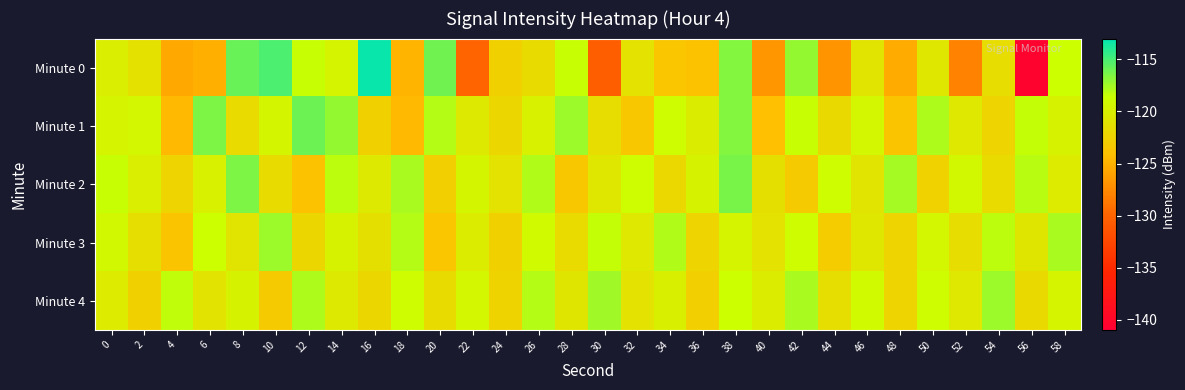

Reading left to right, extract all data points from this chart.

Minute 0: 0=-120.1	2=-121.2	4=-125.6	6=-125.2	8=-115.9	10=-115.1	12=-118.5	14=-119.5	16=-113.3	18=-124.9	20=-116.1	22=-129.9	24=-122.6	26=-121.7	28=-118.5	30=-130.5	32=-121.2	34=-123.5	36=-123.9	38=-116.7	40=-126.7	42=-117.1	44=-126.9	46=-121.0	48=-125.4	50=-120.7	52=-127.9	54=-121.6	56=-140.5	58=-118.6
Minute 1: 0=-119.5	2=-119.3	4=-124.5	6=-116.5	8=-121.8	10=-119.4	12=-116.0	14=-117.1	16=-122.7	18=-124.6	20=-118.0	22=-120.5	24=-122.1	26=-119.8	28=-117.3	30=-121.6	32=-123.4	34=-118.9	36=-120.2	38=-116.7	40=-124.1	42=-118.5	44=-121.9	46=-119.3	48=-123.7	50=-117.8	52=-120.6	54=-122.3	56=-118.4	58=-119.7
Minute 2: 0=-118.5	2=-120.1	4=-122.3	6=-119.8	8=-116.4	10=-121.7	12=-123.9	14=-118.2	16=-120.5	18=-117.6	20=-122.8	22=-119.4	24=-121.1	26=-117.9	28=-123.5	30=-120.7	32=-118.8	34=-122.0	36=-119.6	38=-116.3	40=-121.4	42=-123.2	44=-118.7	46=-120.9	48=-117.5	50=-122.6	52=-119.2	54=-121.8	56=-118.1	58=-120.4
Minute 3: 0=-119.2	2=-121.5	4=-123.8	6=-118.6	8=-120.9	10=-117.3	12=-122.1	14=-119.7	16=-121.4	18=-118.0	20=-123.6	22=-120.3	24=-122.7	26=-119.1	28=-121.8	30=-118.4	32=-120.6	34=-117.9	36=-122.3	38=-119.5	40=-121.2	42=-118.8	44=-123.0	46=-120.7	48=-122.4	50=-119.3	52=-121.6	54=-118.2	56=-120.8	58=-117.6
Minute 4: 0=-120.4	2=-122.7	4=-118.3	6=-121.0	8=-119.6	10=-123.2	12=-117.8	14=-120.5	16=-122.1	18=-118.9	20=-121.7	22=-119.3	24=-122.5	26=-118.0	28=-120.8	30=-117.4	32=-121.2	34=-119.9	36=-122.8	38=-118.6	40=-120.3	42=-117.7	44=-121.5	46=-119.1	48=-122.4	50=-118.7	52=-120.6	54=-117.3	56=-121.9	58=-119.5